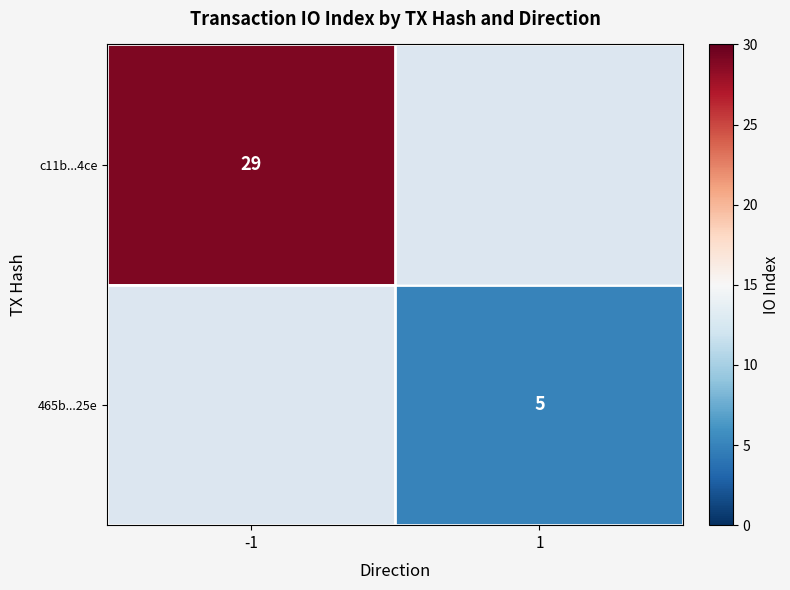

Count the number of categories in the chart.

2